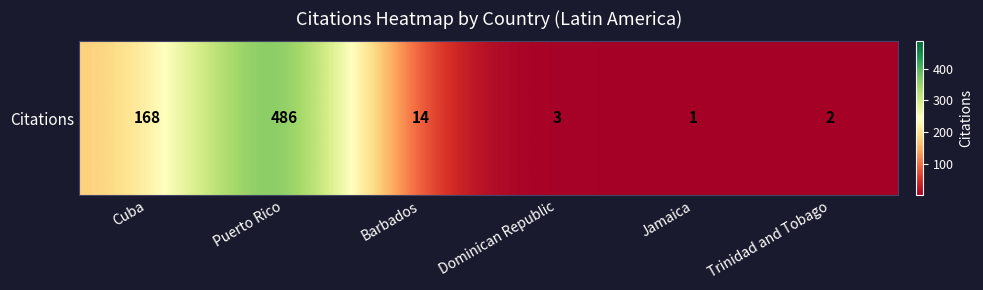

What is the change in value from Jamaica to Trinidad and Tobago?

+1